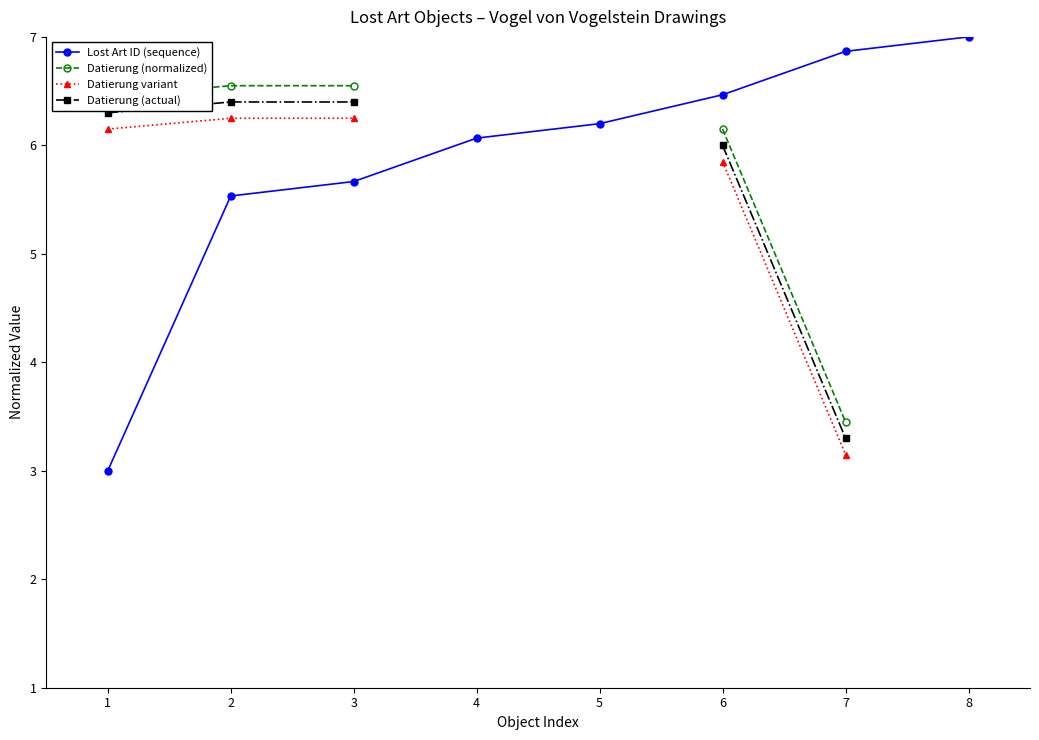

What are all the series names shown in the legend?

Lost Art ID (sequence), Datierung (normalized), Datierung variant, Datierung (actual)